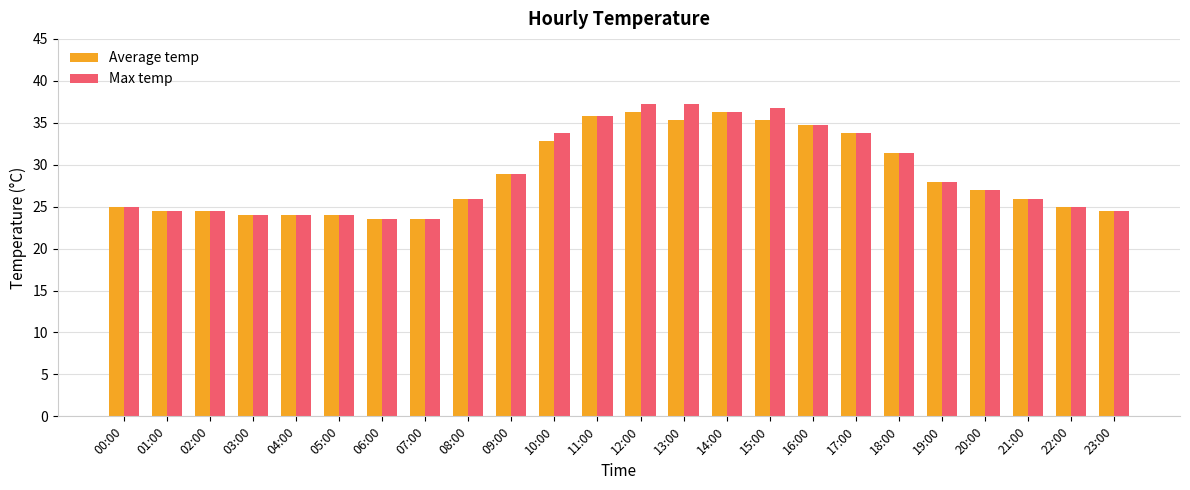

Are the bars horizontal?

No